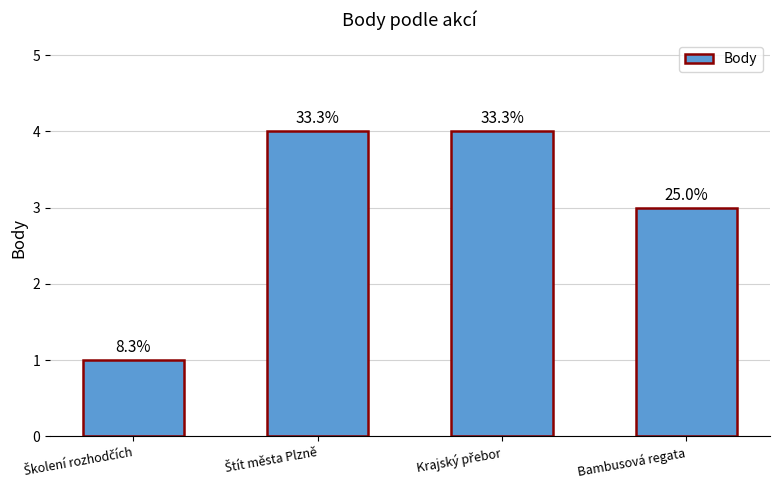

Does the chart contain any negative values?

No